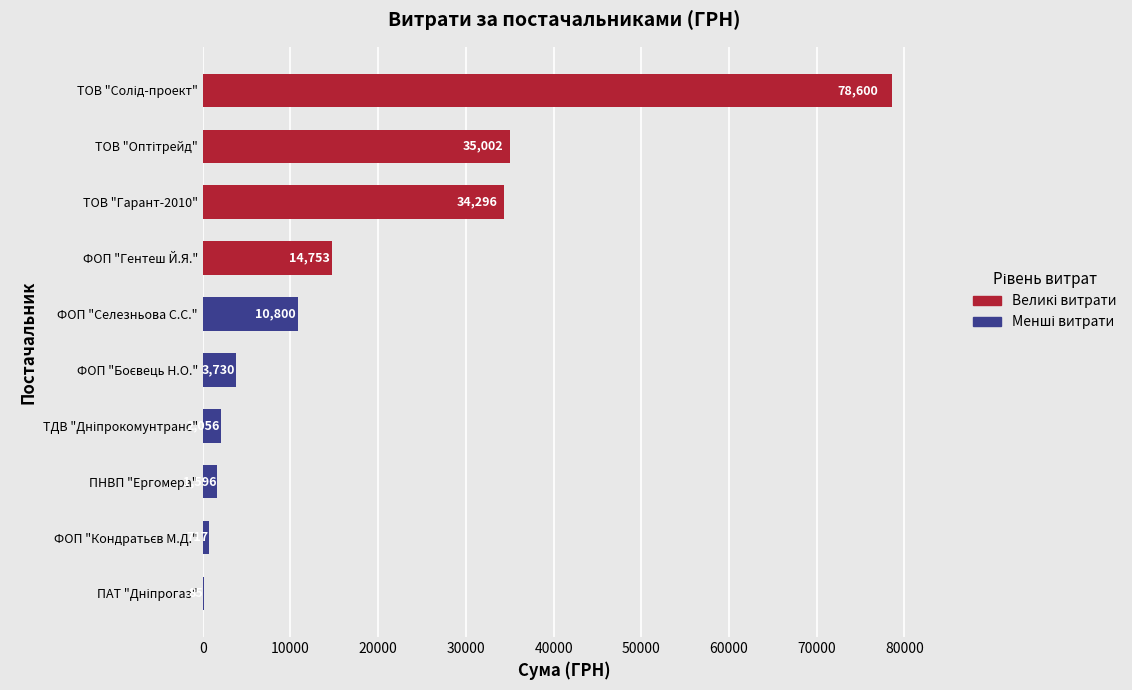

The chart shows a value of 7723.5 at ФОП "Селезньова С.С.". True or false?

False